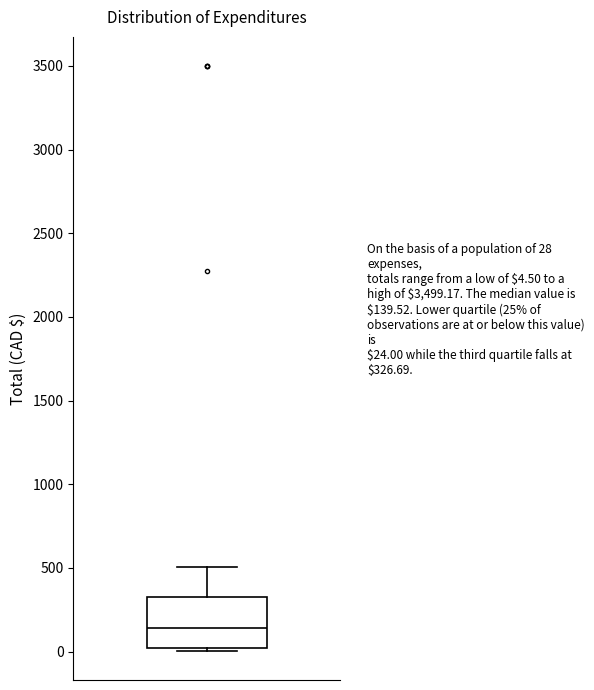

Read this box plot against the y-axis: the position of the median line, the range covered by the box, and the ends of both whiskers. The values are not printed on the chart, so give them approximately, as read against the axis.

median 150, box 0 to 350, whiskers 0 (just below the box's lower edge) to 500